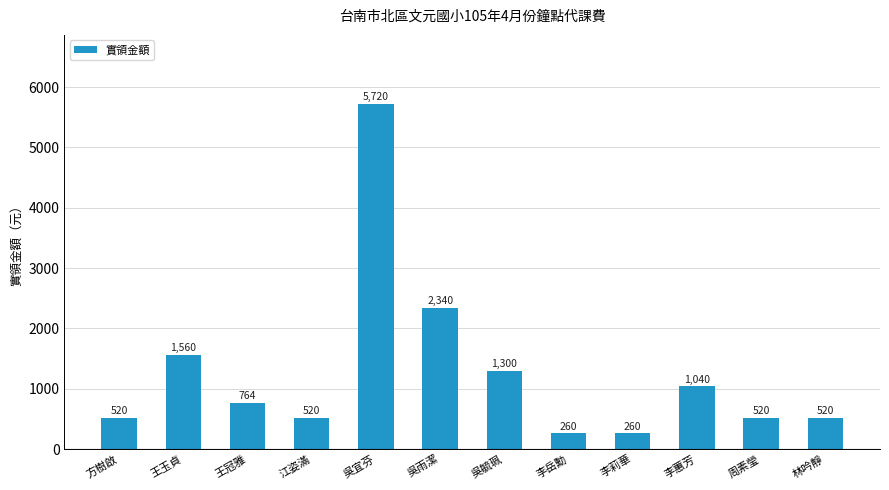

Does the chart contain any negative values?

No